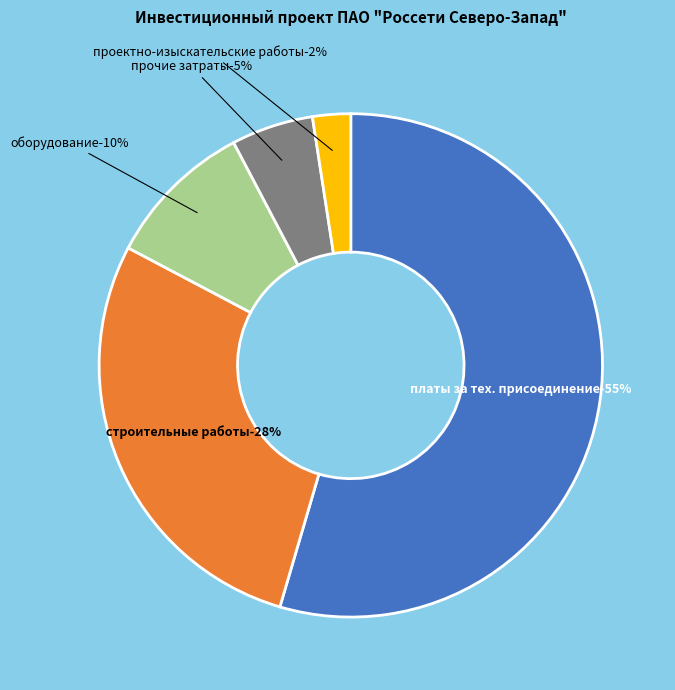

Is the sum of прочие затраты and оборудование greater than half?

No